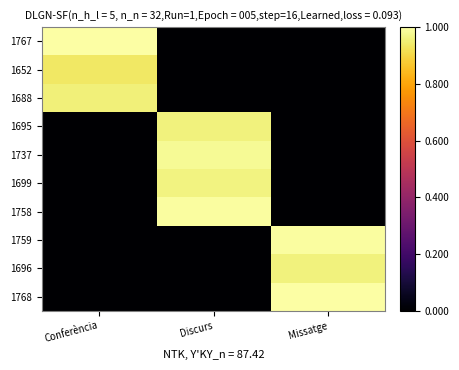

Which series changed the most between Conferència and Missatge?

1768